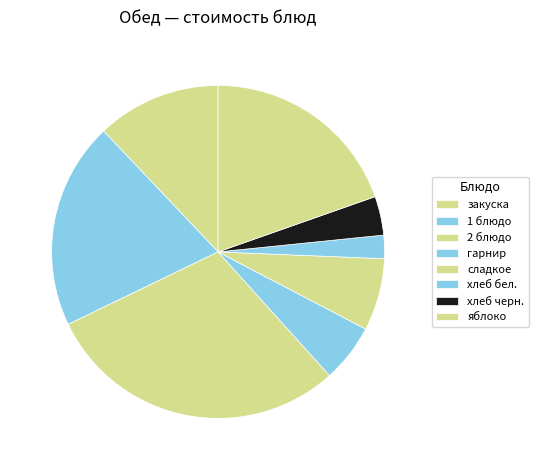

Which category has the biggest portion of the pie?

2 блюдо